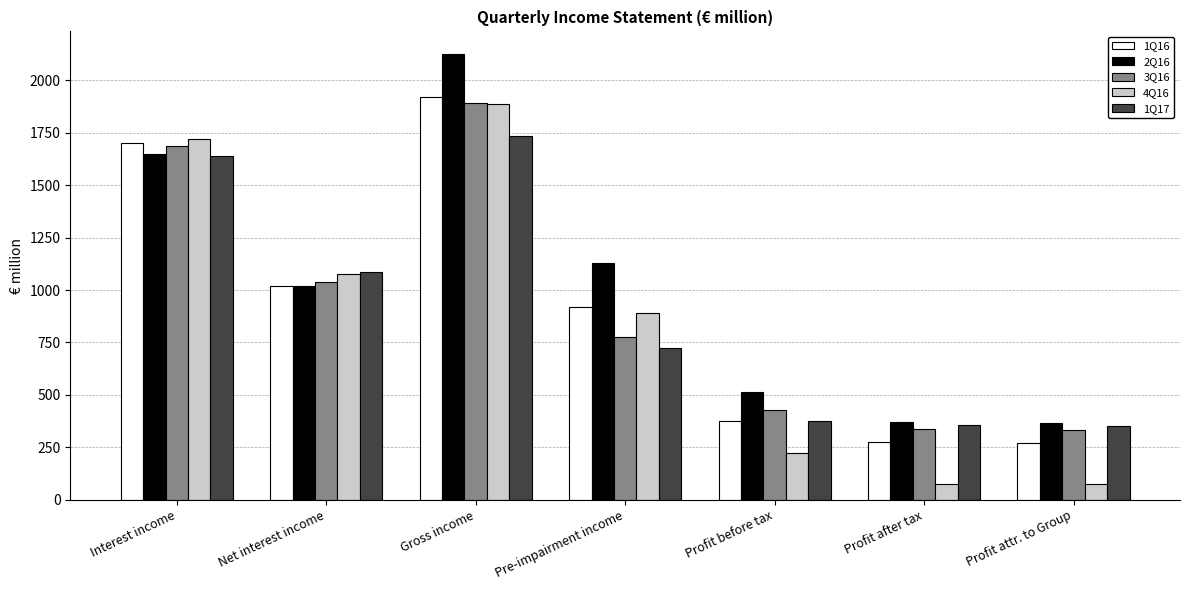

Which series has the largest total across all categories?

2Q16